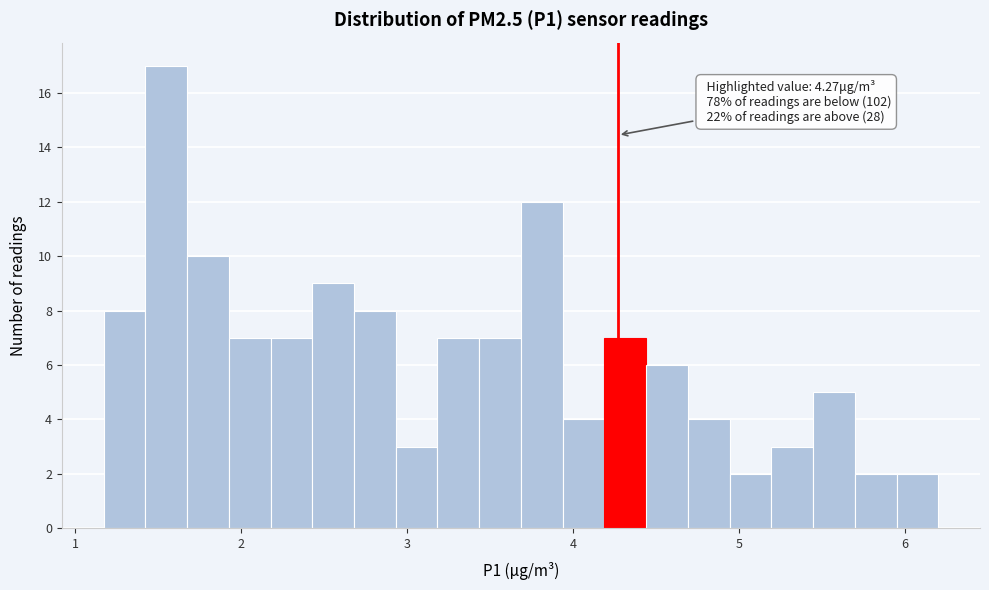

Around what value on the x-axis is the tallest bar? Give the approximate position of its centre, as read against the axis.

1.5